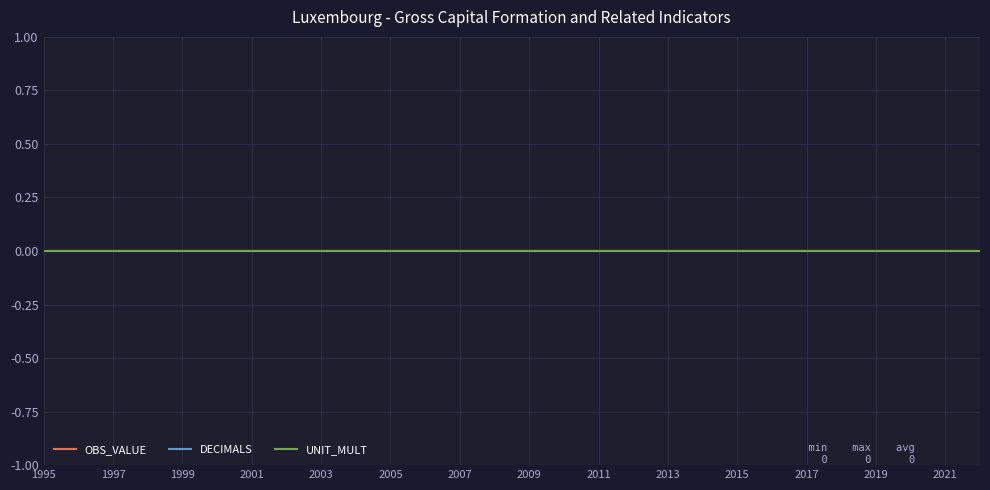

Where is DECIMALS nearest to the value 6?

1995